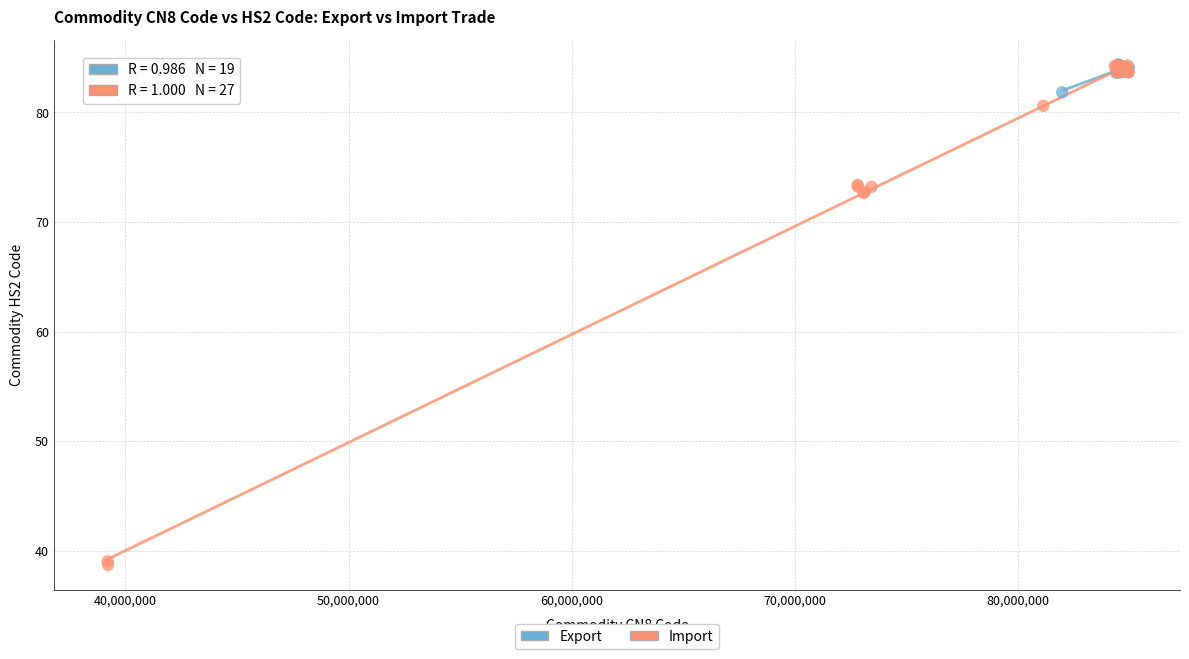

Which series has the largest Y range (max minus min)?

Import